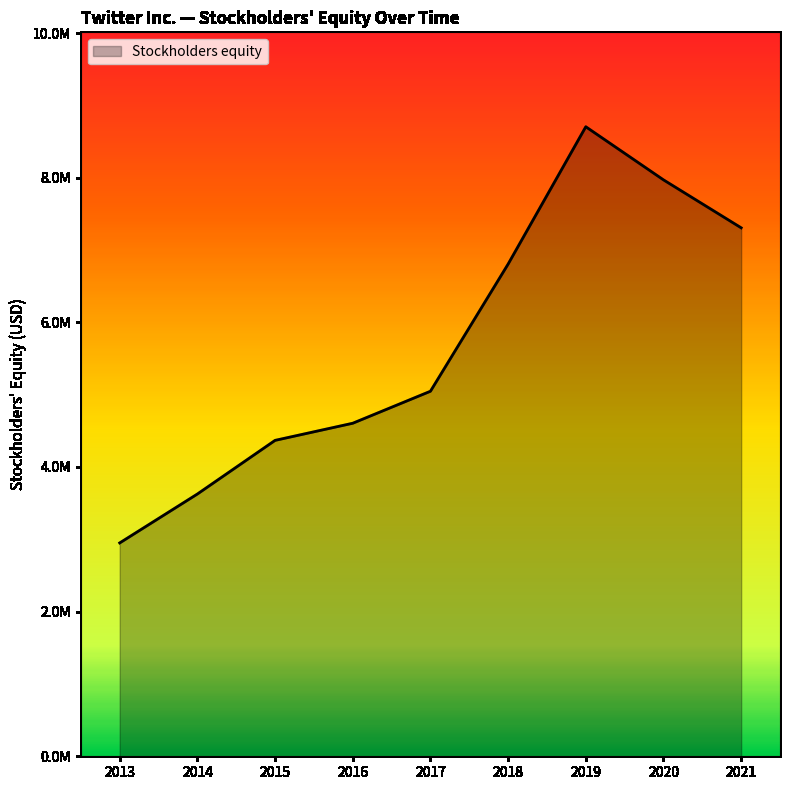

List the labels in order of value, largest first.

2019, 2020, 2021, 2018, 2017, 2016, 2015, 2014, 2013